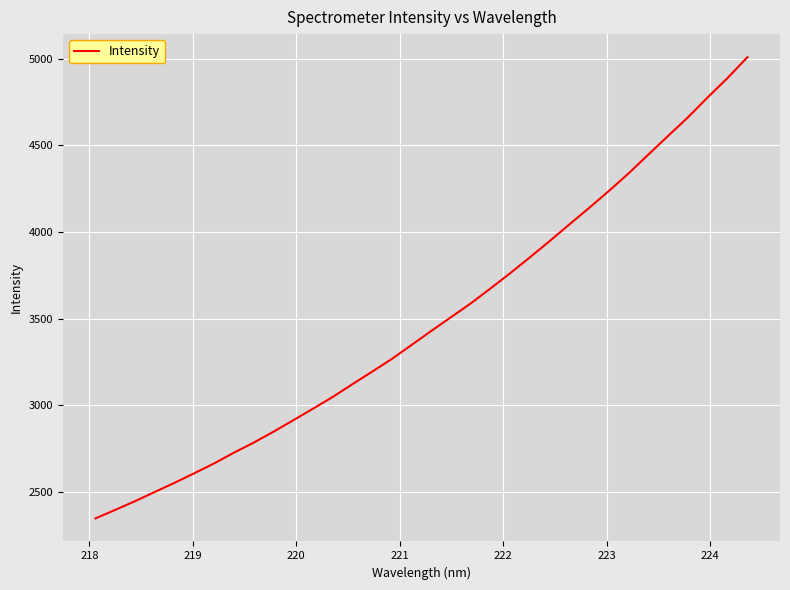

What is the greatest value displayed?

5010.2